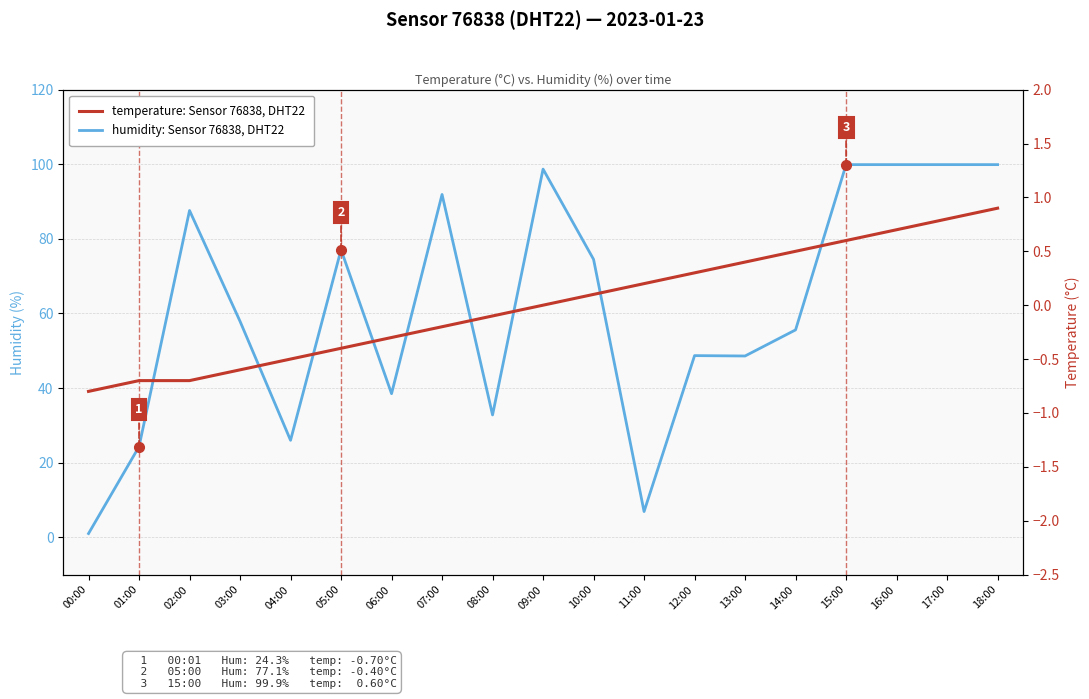

How many positive values does the temperature: Sensor 76838, DHT22 series have?

9